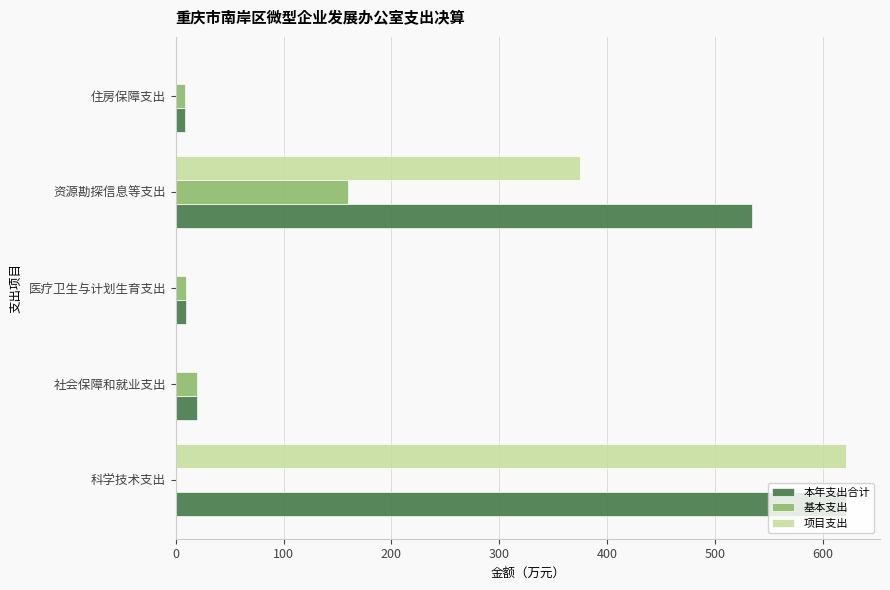

What is the total value across all series at 社会保障和就业支出?

39.7